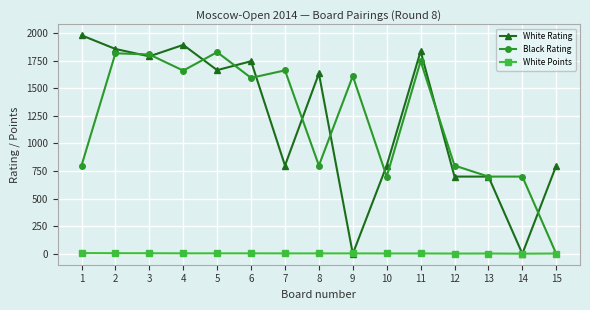

What is the sum of all Black Rating values?

18229.0